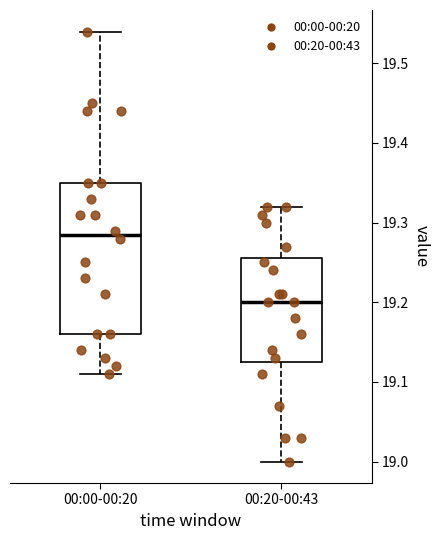

Reading left to right, read every box against the y-axis: the position of its median line, the range the box covers, and the ends of its whiskers. The values are not printed on the chart, so give them approximately, as read against the axis.

00:00-00:20: median 19.29, box 19.16 to 19.35, whiskers 19.11 to 19.54
00:20-00:43: median 19.20, box 19.13 to 19.26, whiskers 19.00 to 19.32